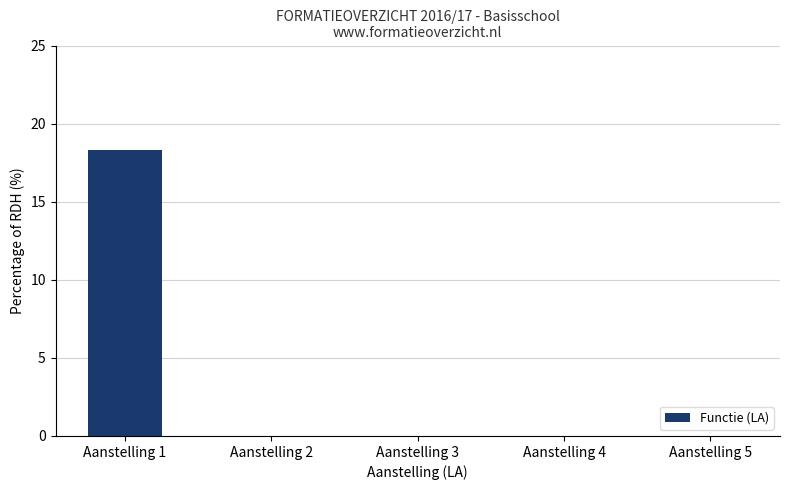

True or false: the data shows 7.9 at Aanstelling 2.

False